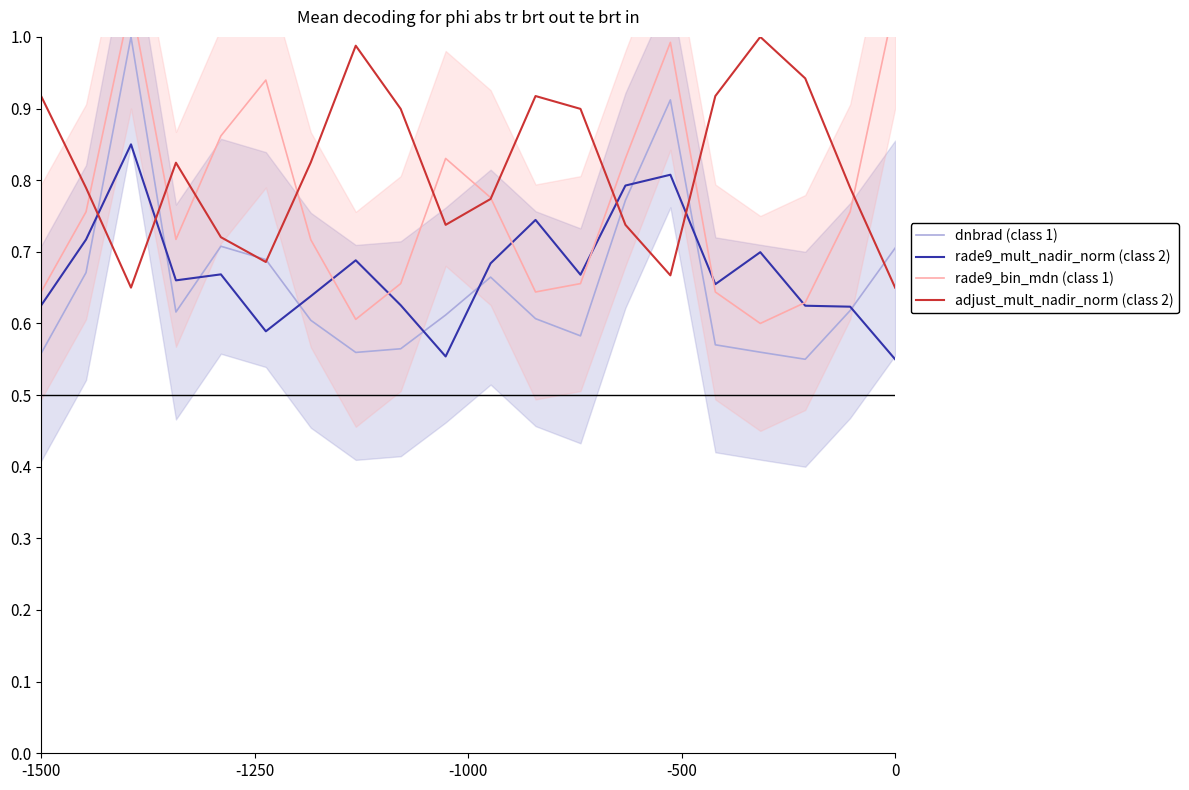

Count the number of data series in this chart.

4